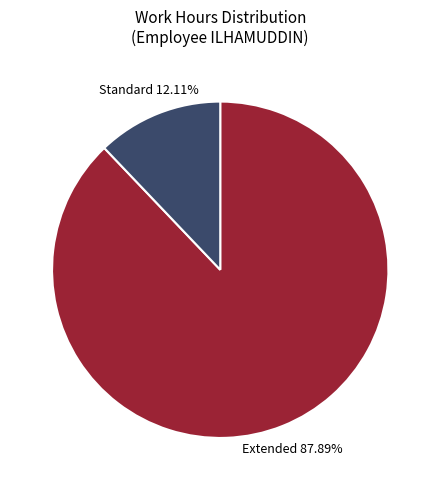

Is there a majority slice in this chart?

Yes